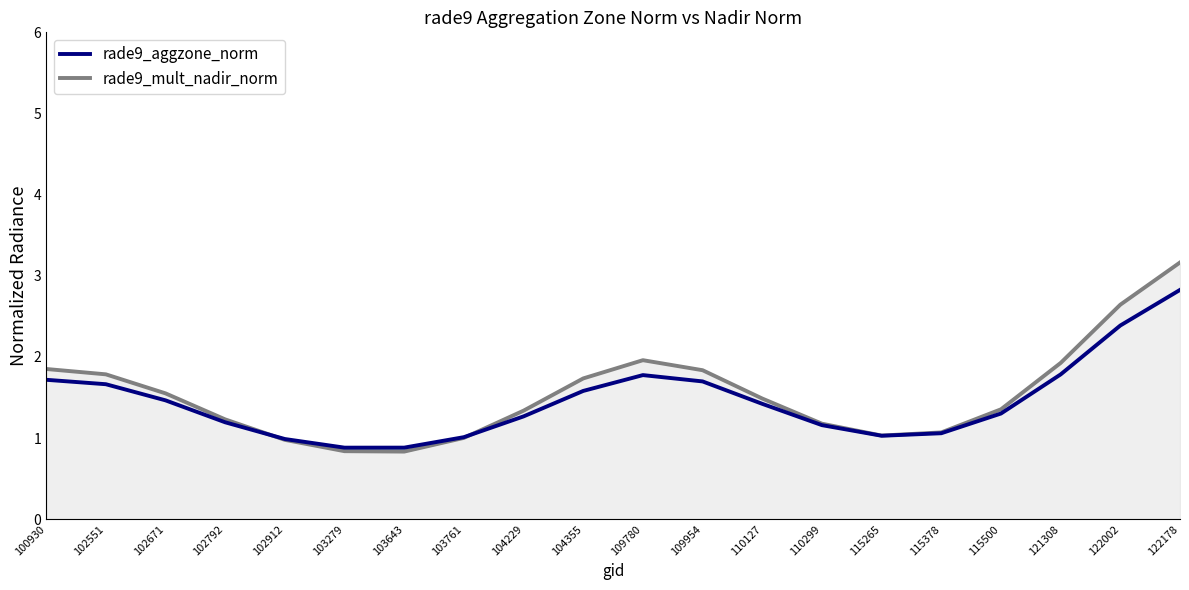

List the labels in order of rade9_aggzone_norm value, largest first.

122178, 122002, 121308, 109780, 100930, 109954, 102551, 104355, 102671, 110127, 115500, 104229, 102792, 110299, 115378, 115265, 103761, 102912, 103643, 103279